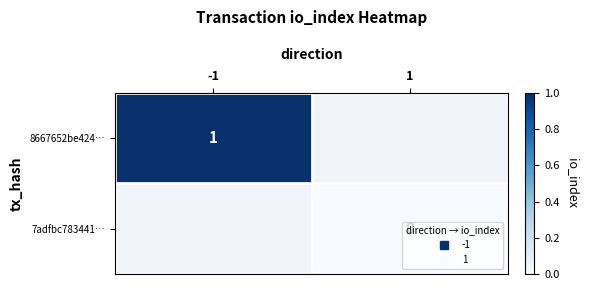

True or false: 7adfbc783441… has a value of 0.0 at 1.

True